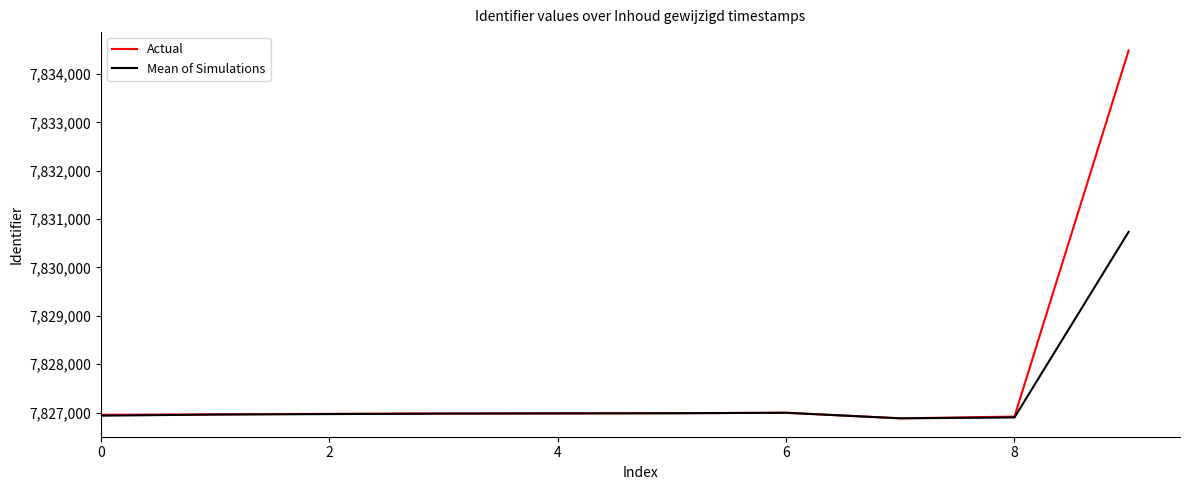

Which series has the largest range (max minus min)?

Actual